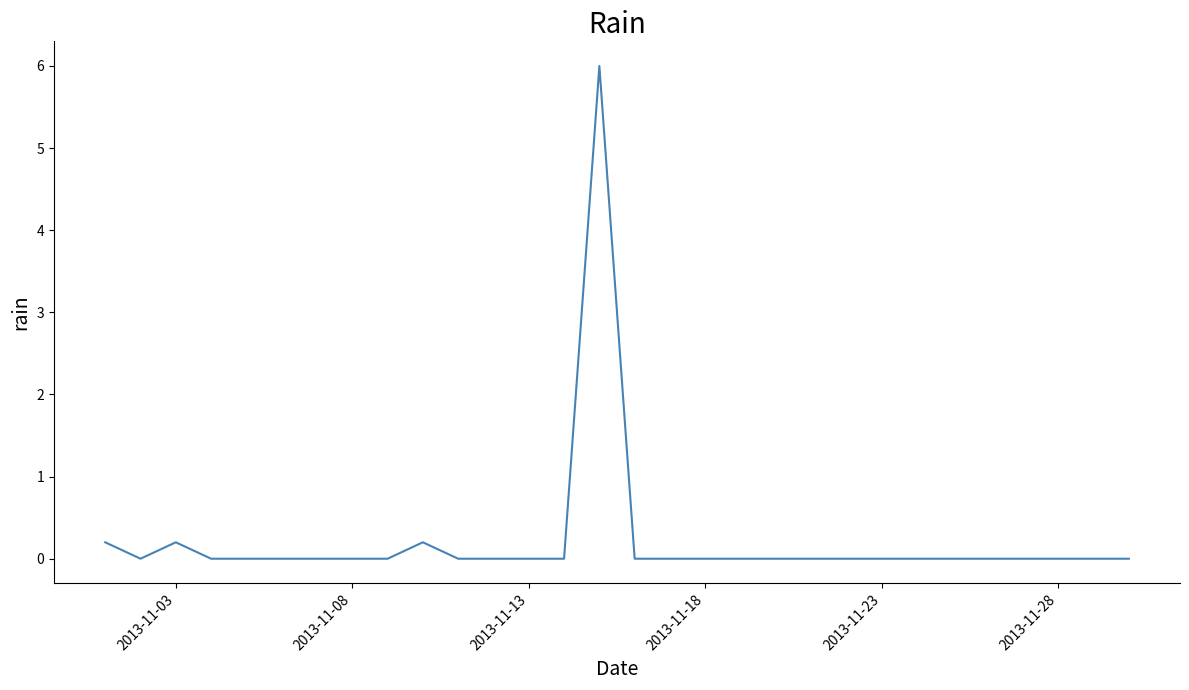

What is the difference between the maximum and minimum values?

6.0